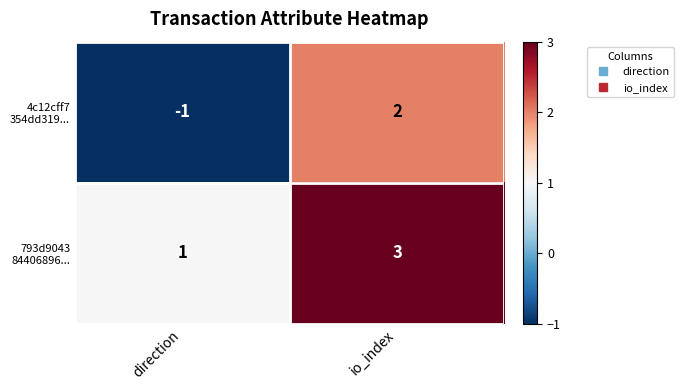

At which category is the sum across all series the highest?

io_index